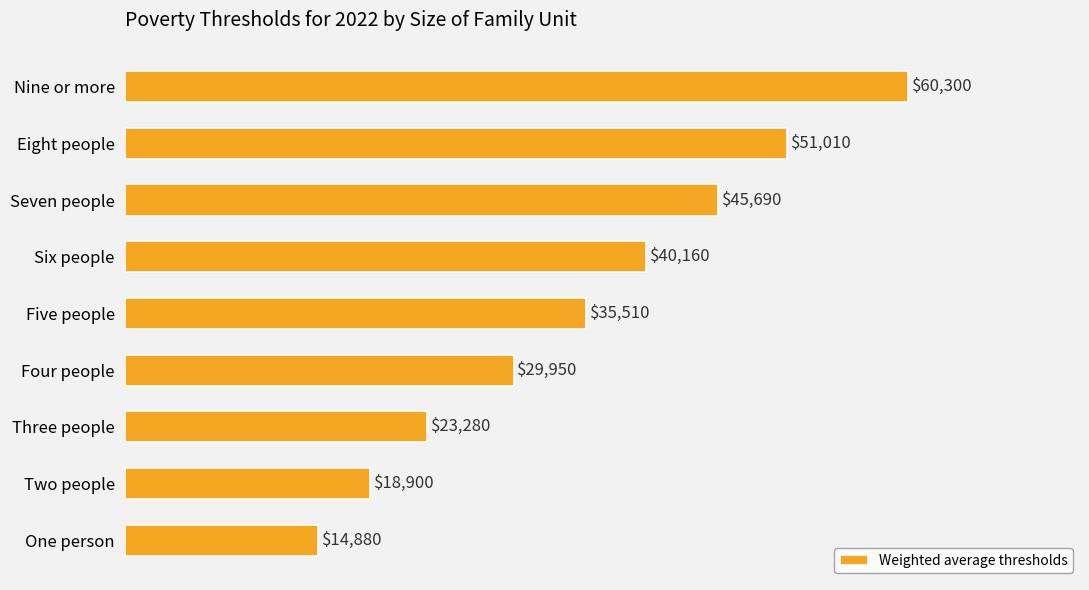

Read the value at Two people.

18900